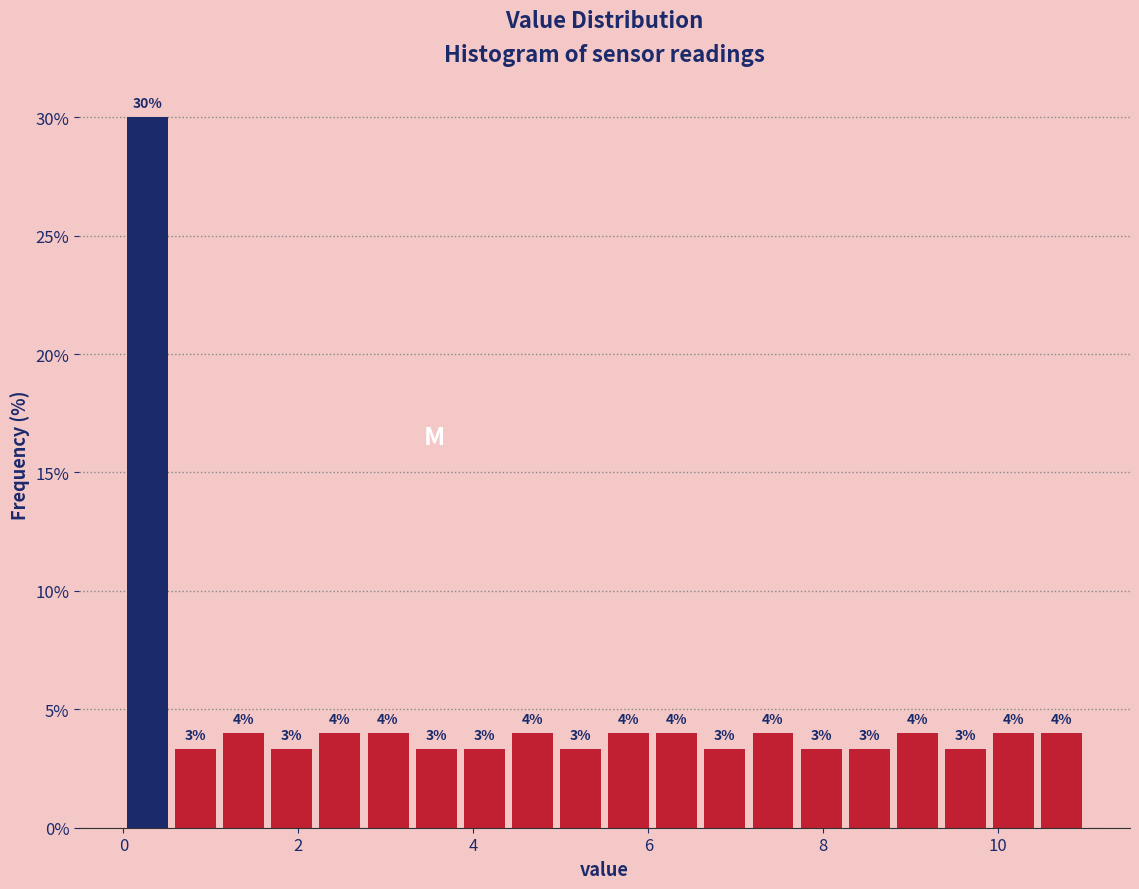

Around what value on the x-axis is the tallest bar? Give the approximate position of its centre, as read against the axis.

0.2